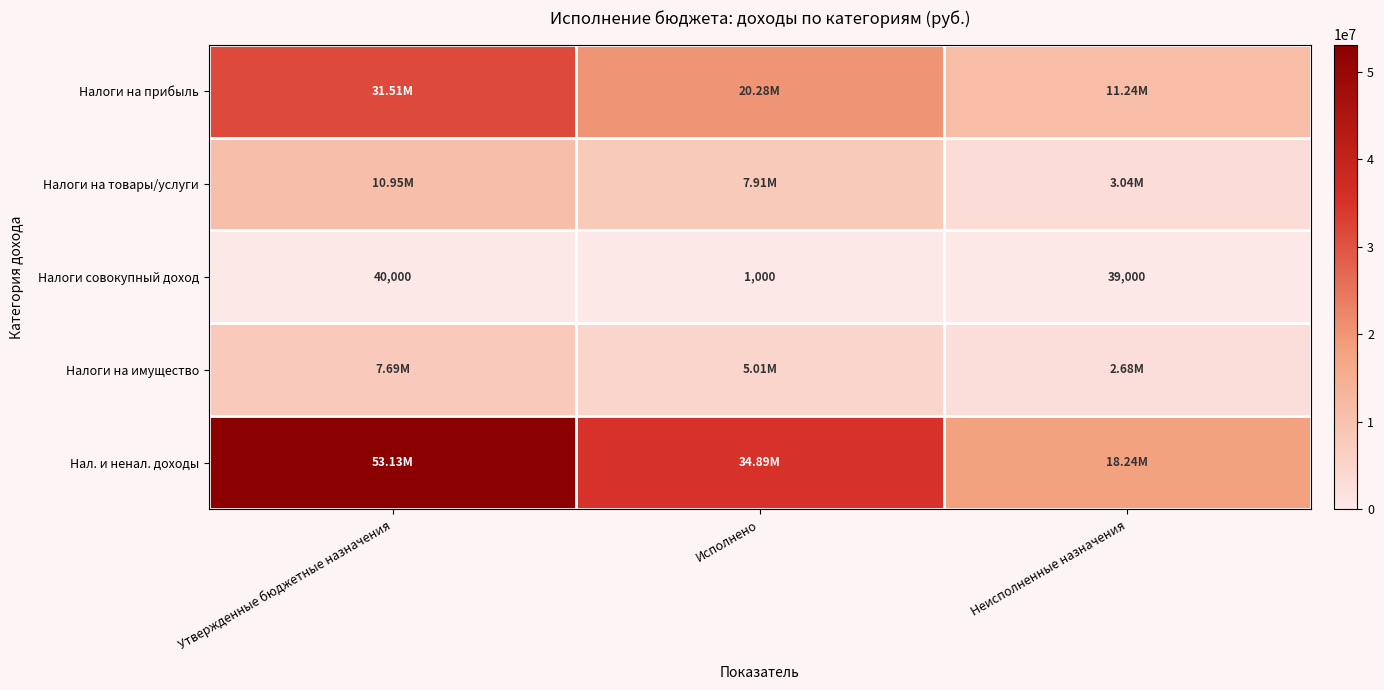

At which label does Налоги совокупный доход reach its minimum?

Исполнено